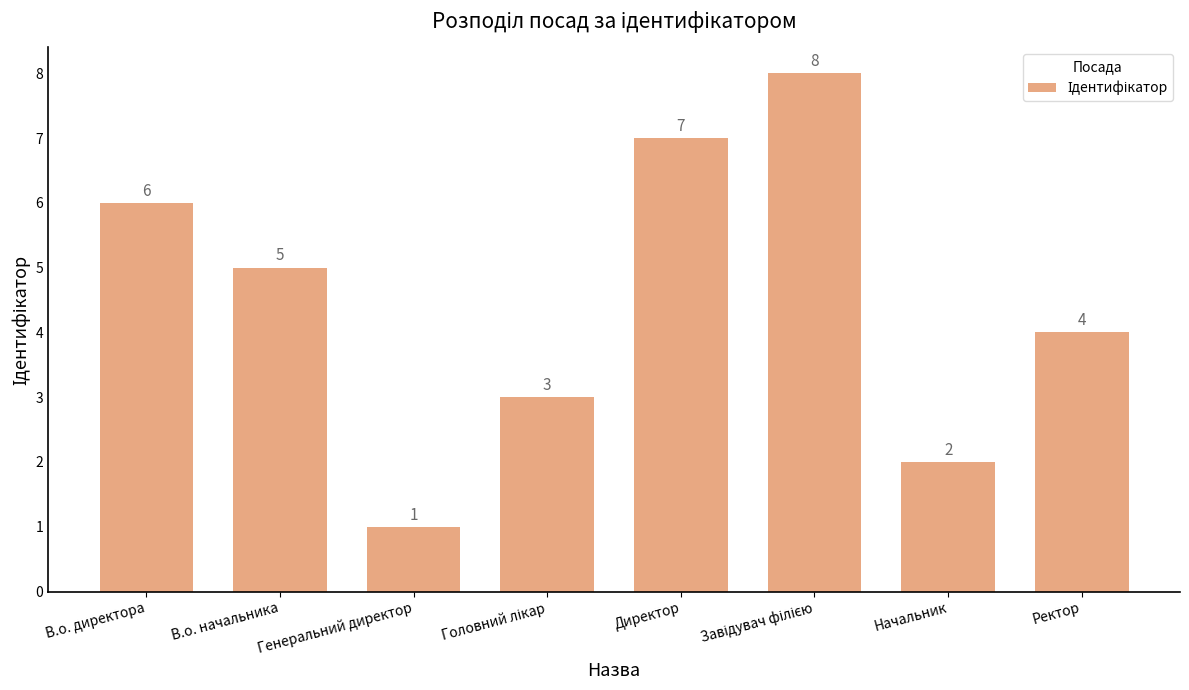

Is it true that the value at Ректор is 7?

False